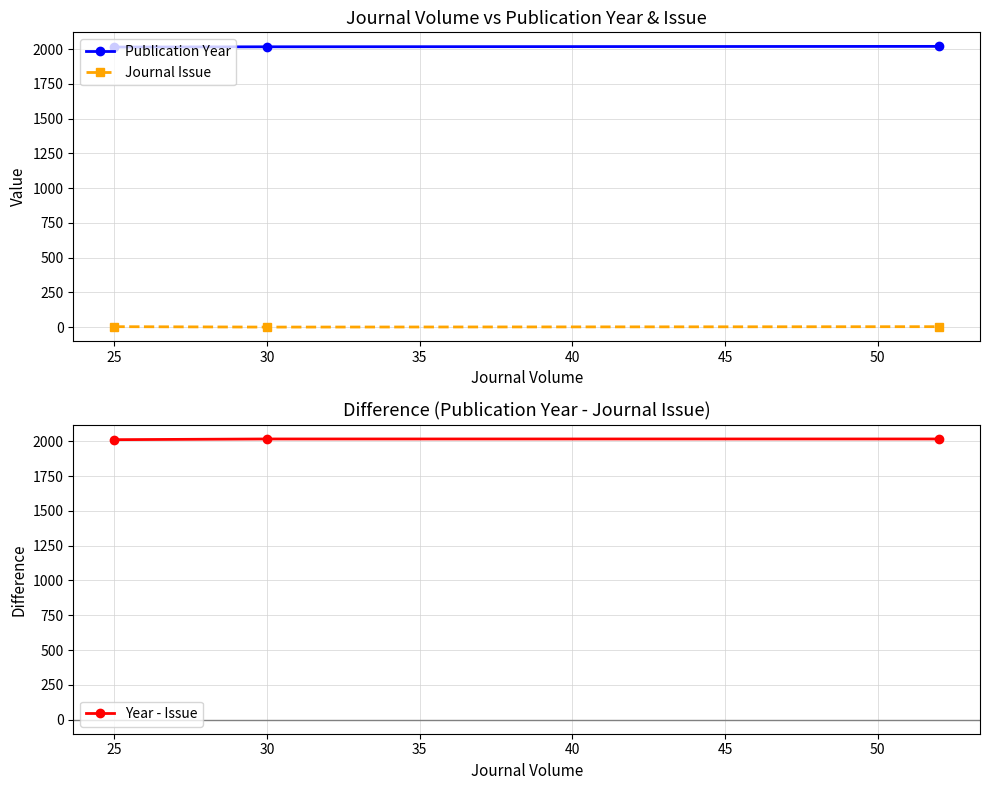

Count the number of data series in this chart.

3